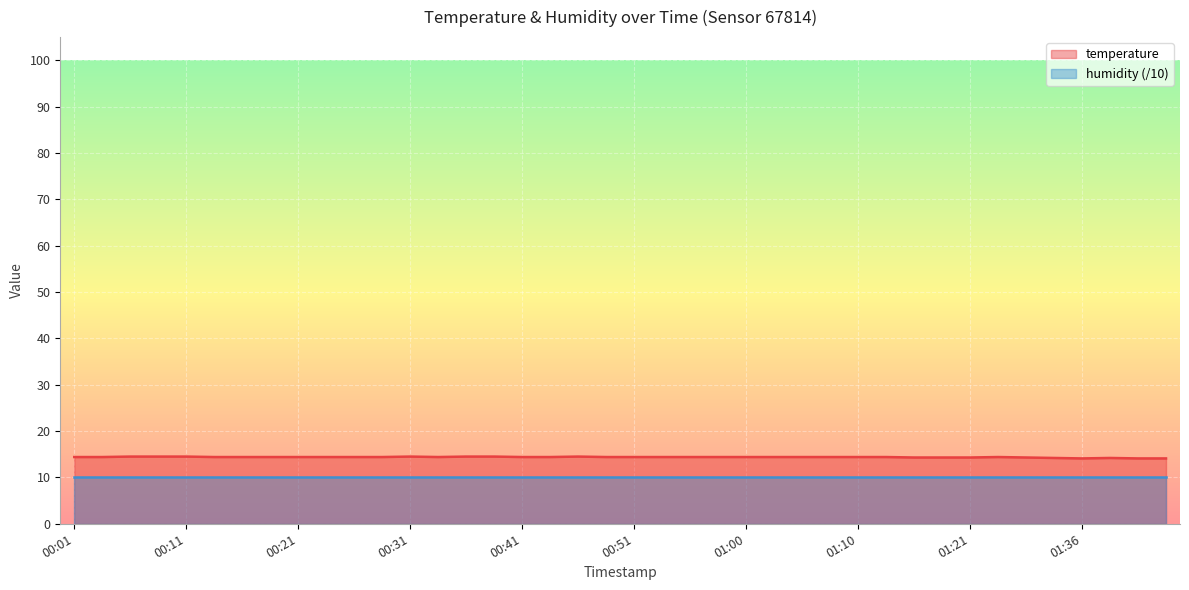

Approximately how many times larger is the value at 01:18 compared to 01:15?

1.0